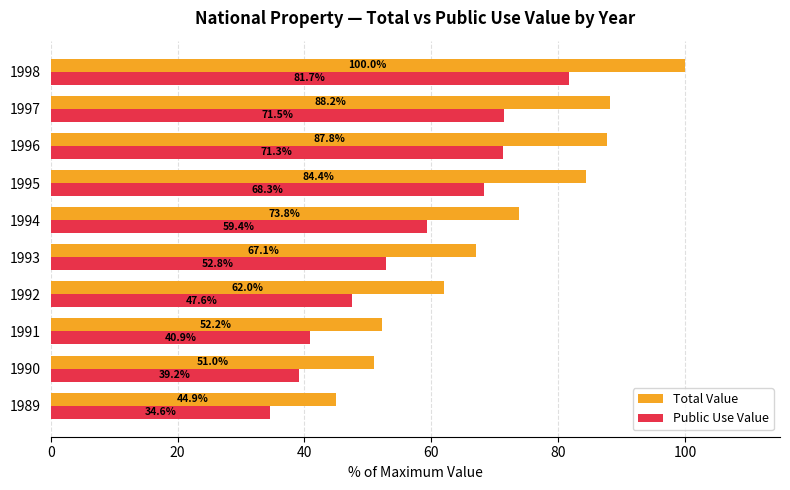

What is the difference between the maximum and second lowest values in the Total Value series?

49.0